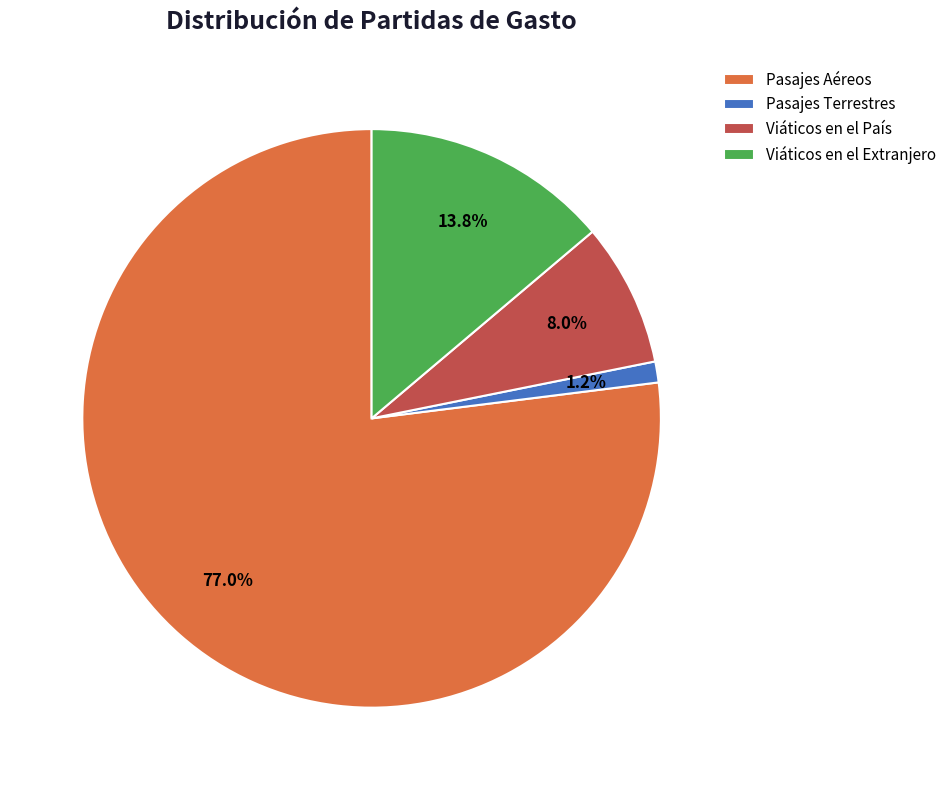

To the nearest percent, what is the combined percentage of Viáticos en el País and Pasajes Terrestres?

9%